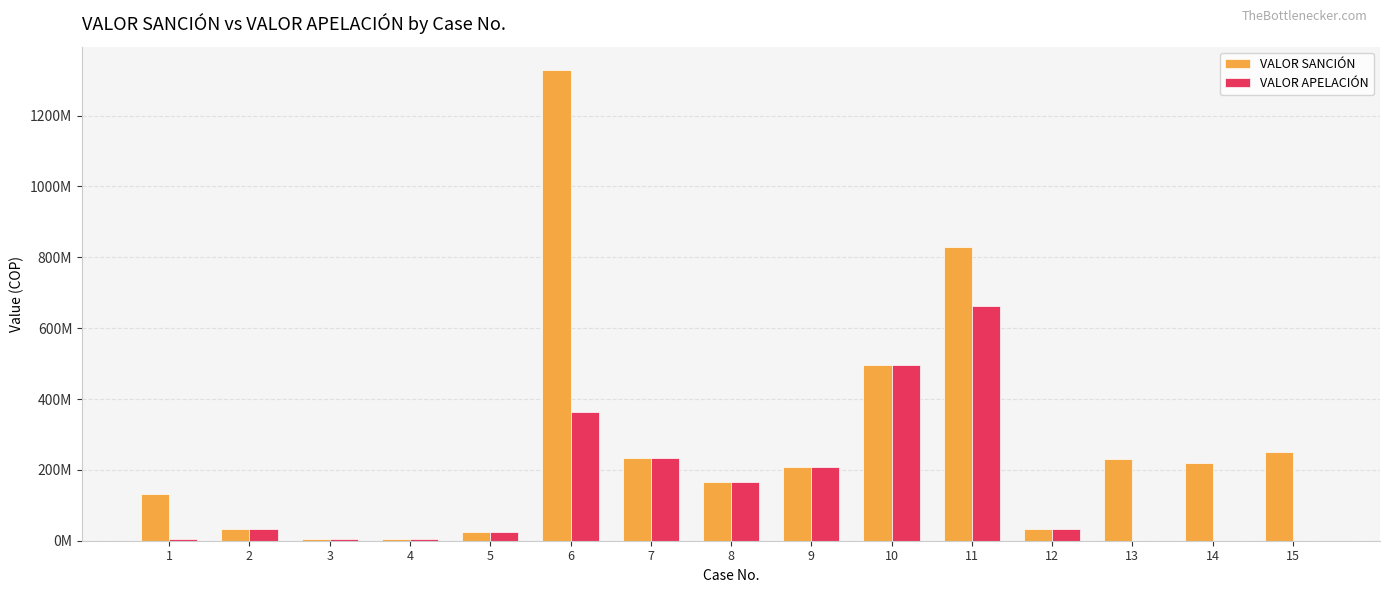

Which series changed the most between 13 and 14?

VALOR SANCIÓN